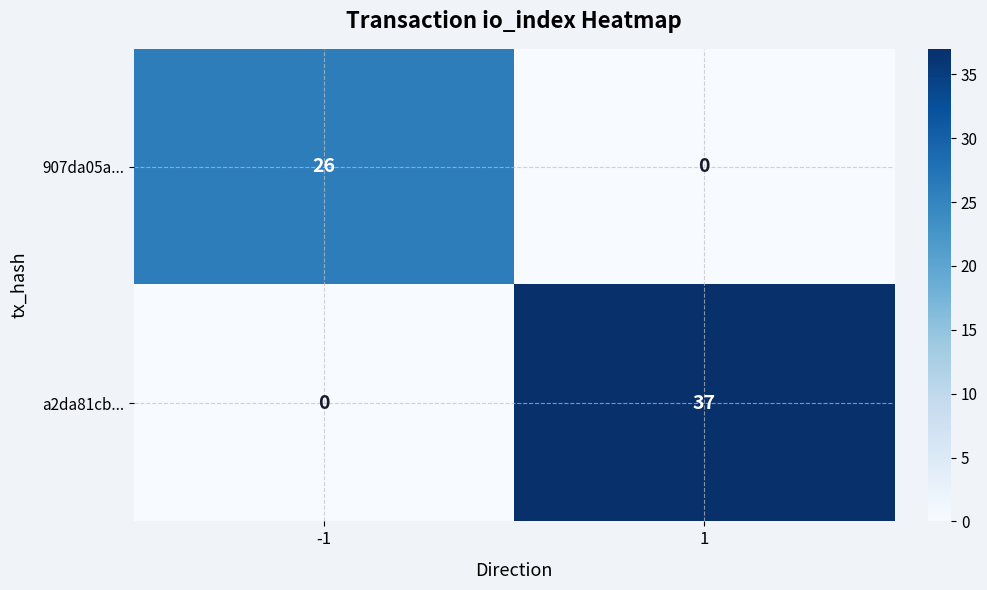

What is the maximum value shown in the chart?

37